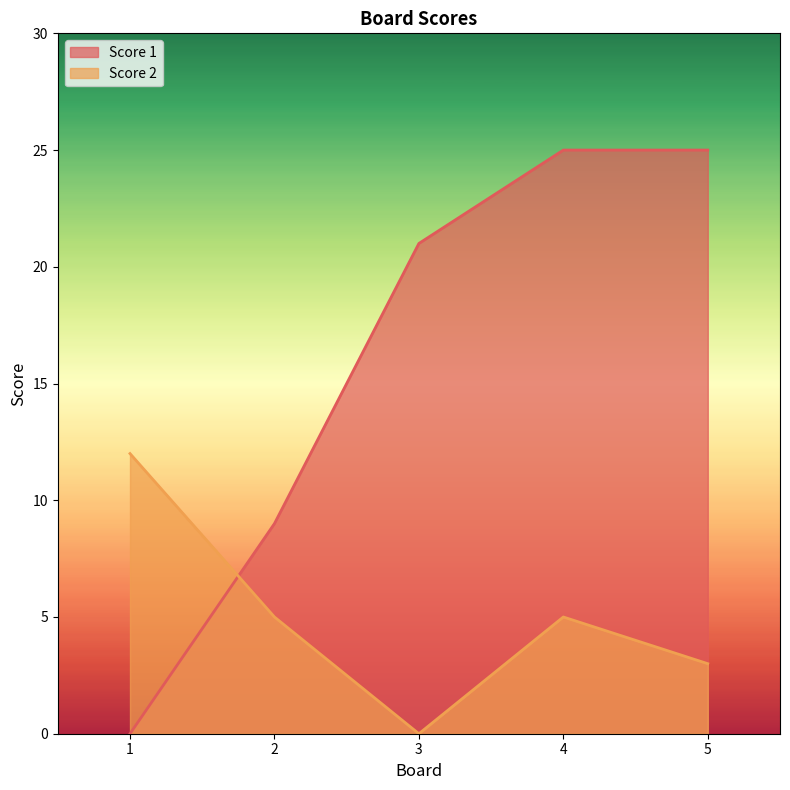

At 1, list the series in order from largest to smallest.

Score 2, Score 1